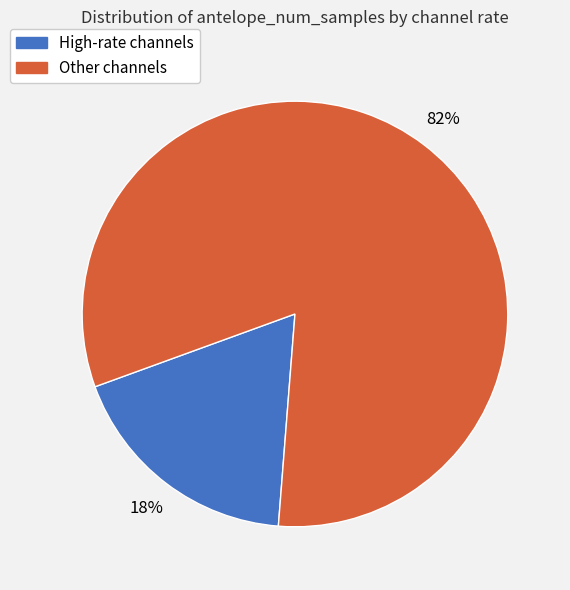

To the nearest percent, what is the average slice percentage?

50%